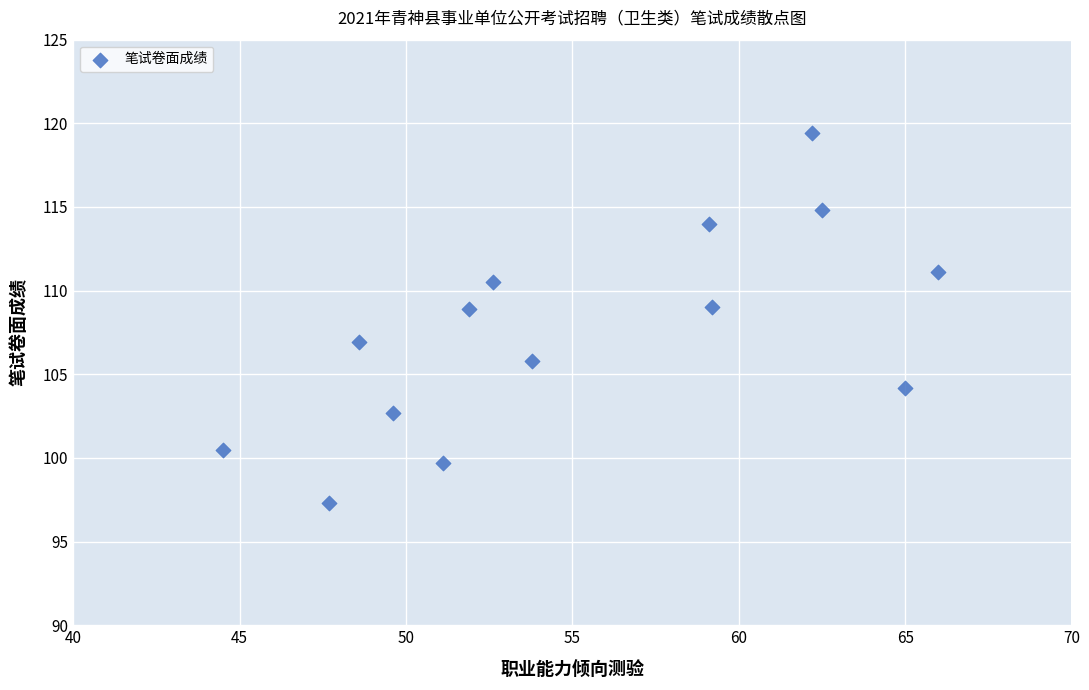

What is the range of Y values (max minus min)?

22.1